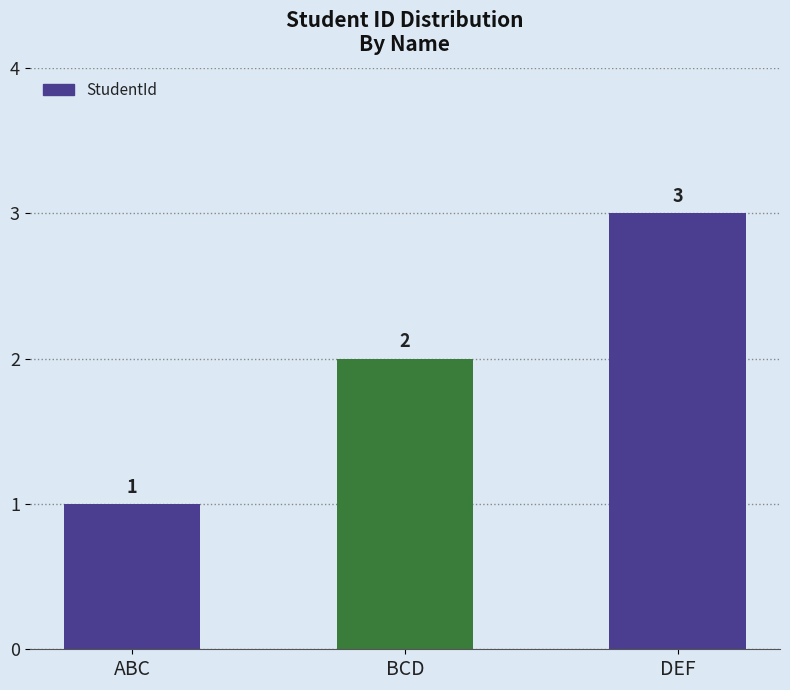

Does the chart contain stacked bars?

No